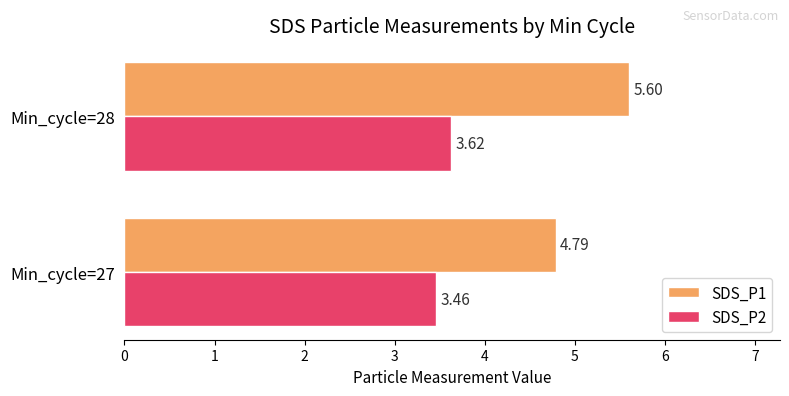

What are all the series names shown in the legend?

SDS_P1, SDS_P2